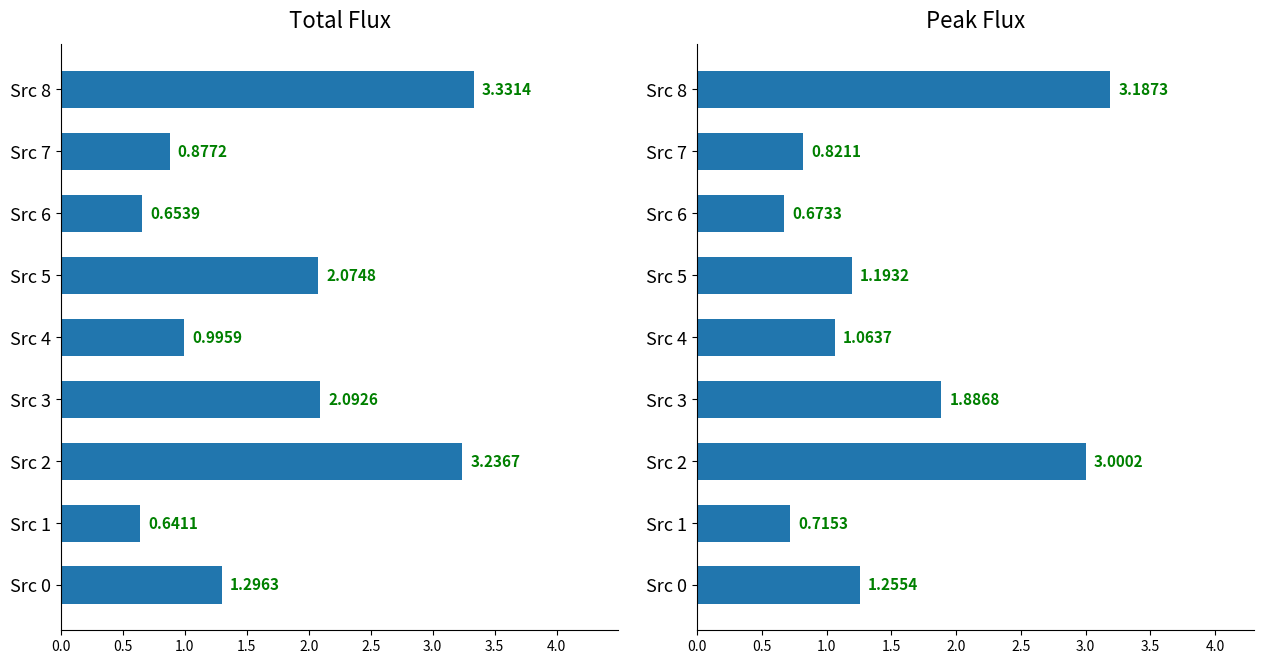

Which series has the largest total across all categories?

Total_flux (mJy)